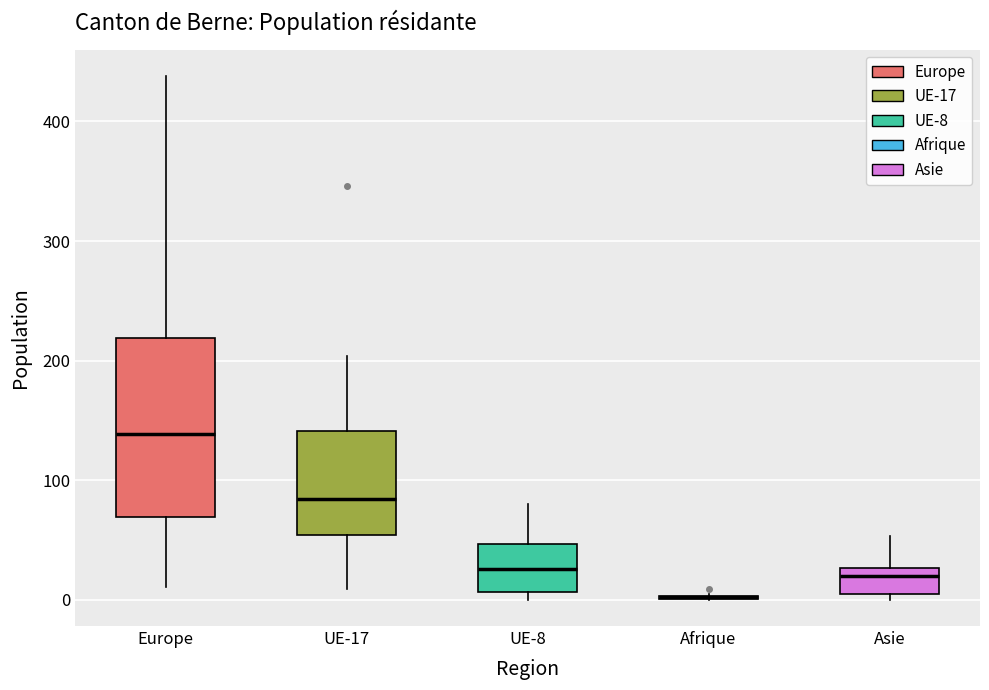

Reading left to right, read every box against the y-axis: the position of its median line, the range the box covers, and the ends of its whiskers. The values are not printed on the chart, so give them approximately, as read against the axis.

Europe: median 140, box 70 to 220, whiskers 10 to 440
UE-17: median 80, box 50 to 140, whiskers 10 to 200
UE-8: median 30, box 10 to 50, whiskers 0 to 80
Afrique: box collapsed to a line at 0, whiskers 0 to 10
Asie: median 20, box 10 to 30, whiskers 0 to 50